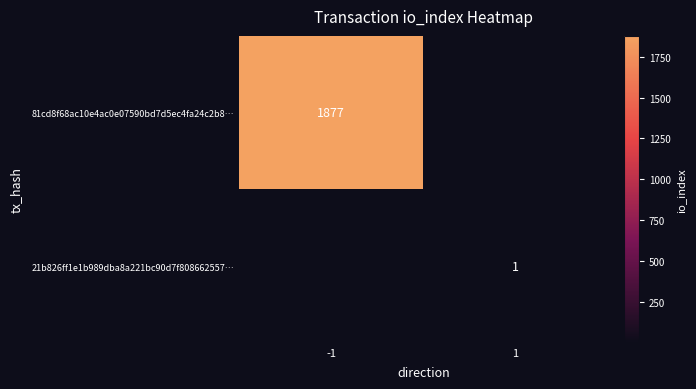

Is it true that 81cd8f68ac10e4ac0e07590bd7d5ec4fa24c2b8… equals 1877 at -1?

True